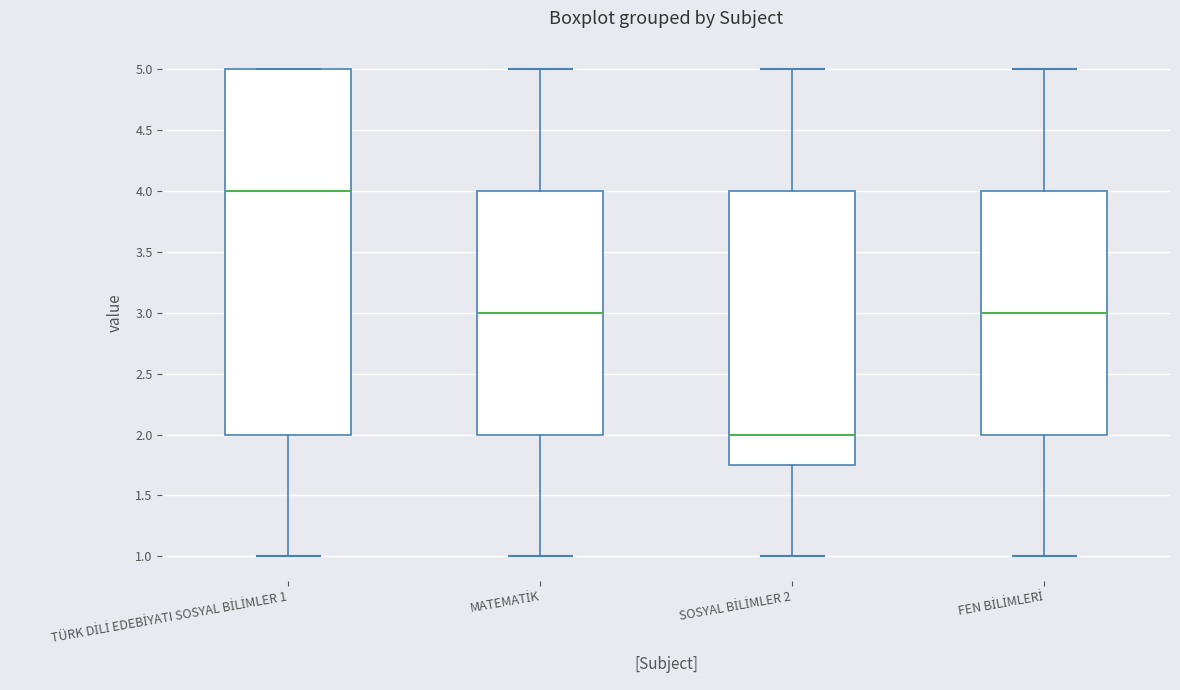

Where is the lower edge of the box for FEN BİLİMLERİ on the y-axis? The values are not printed on the chart, so give them approximately, as read against the axis.

2.00